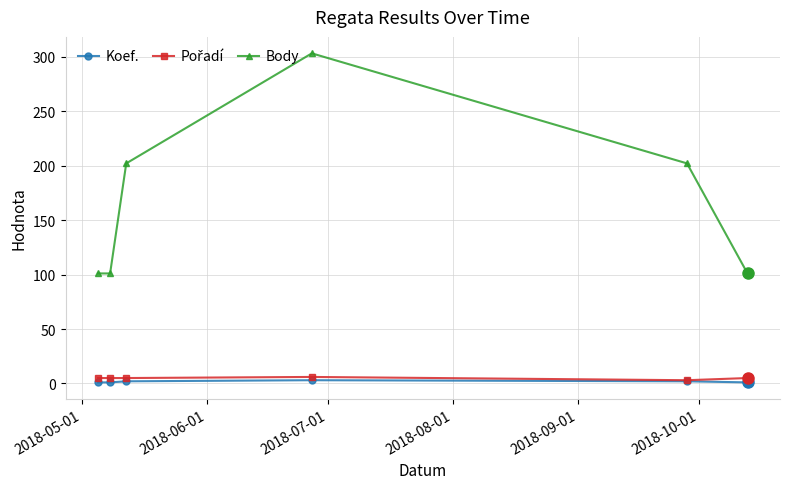

In Koef., how many points are higher than both neighbors (excluding endpoints)?

1